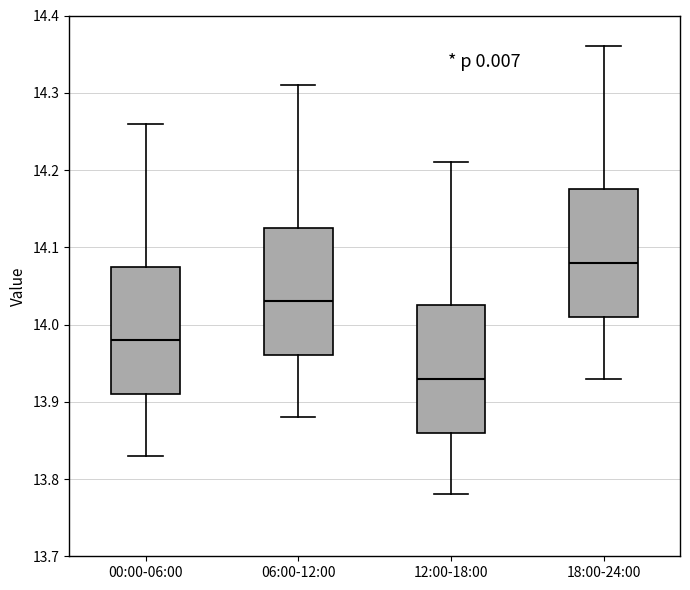

Reading left to right, read every box against the y-axis: the position of its median line, the range the box covers, and the ends of its whiskers. The values are not printed on the chart, so give them approximately, as read against the axis.

00:00-06:00: median 13.98, box 13.91 to 14.08, whiskers 13.83 to 14.26
06:00-12:00: median 14.03, box 13.96 to 14.13, whiskers 13.88 to 14.31
12:00-18:00: median 13.93, box 13.86 to 14.03, whiskers 13.78 to 14.21
18:00-24:00: median 14.08, box 14.01 to 14.18, whiskers 13.93 to 14.36